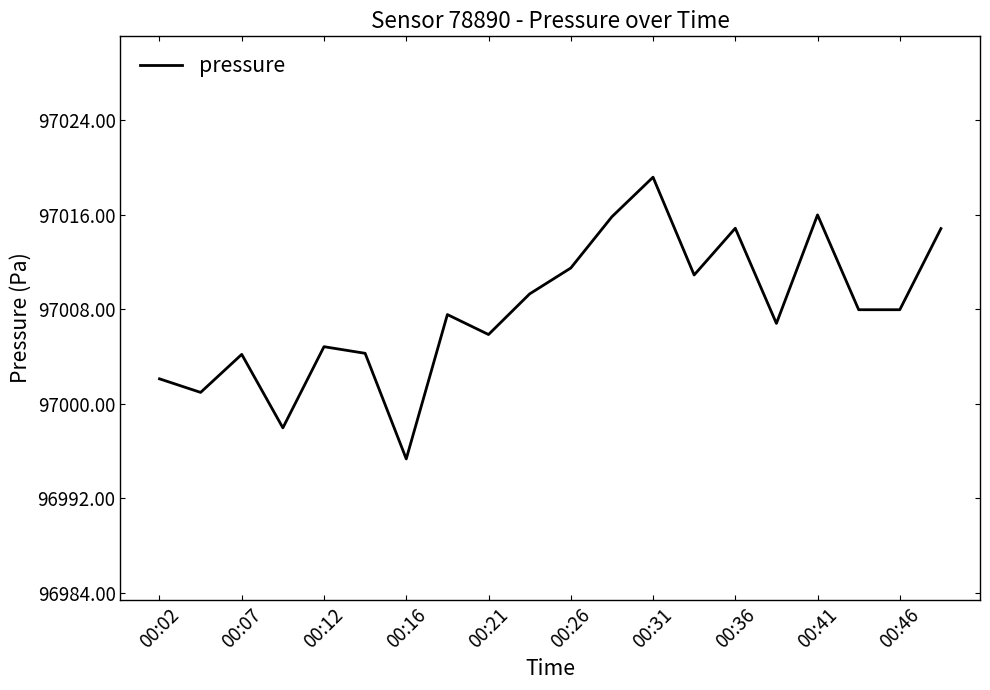

What is the minimum value shown in the chart?

96995.3